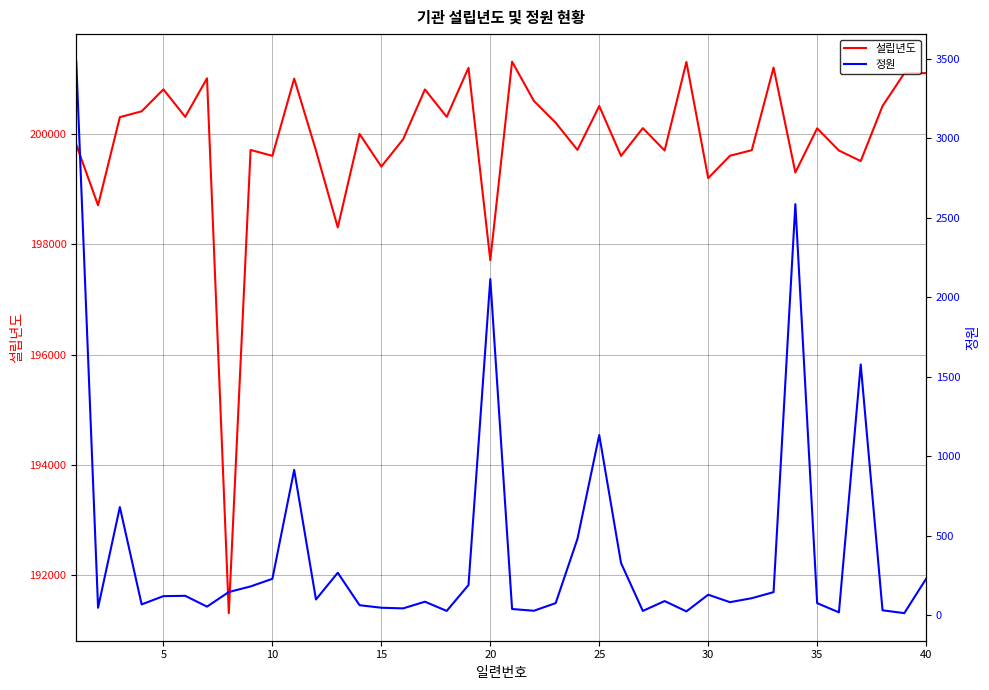

What are all the series names shown in the legend?

설립년도, 정원